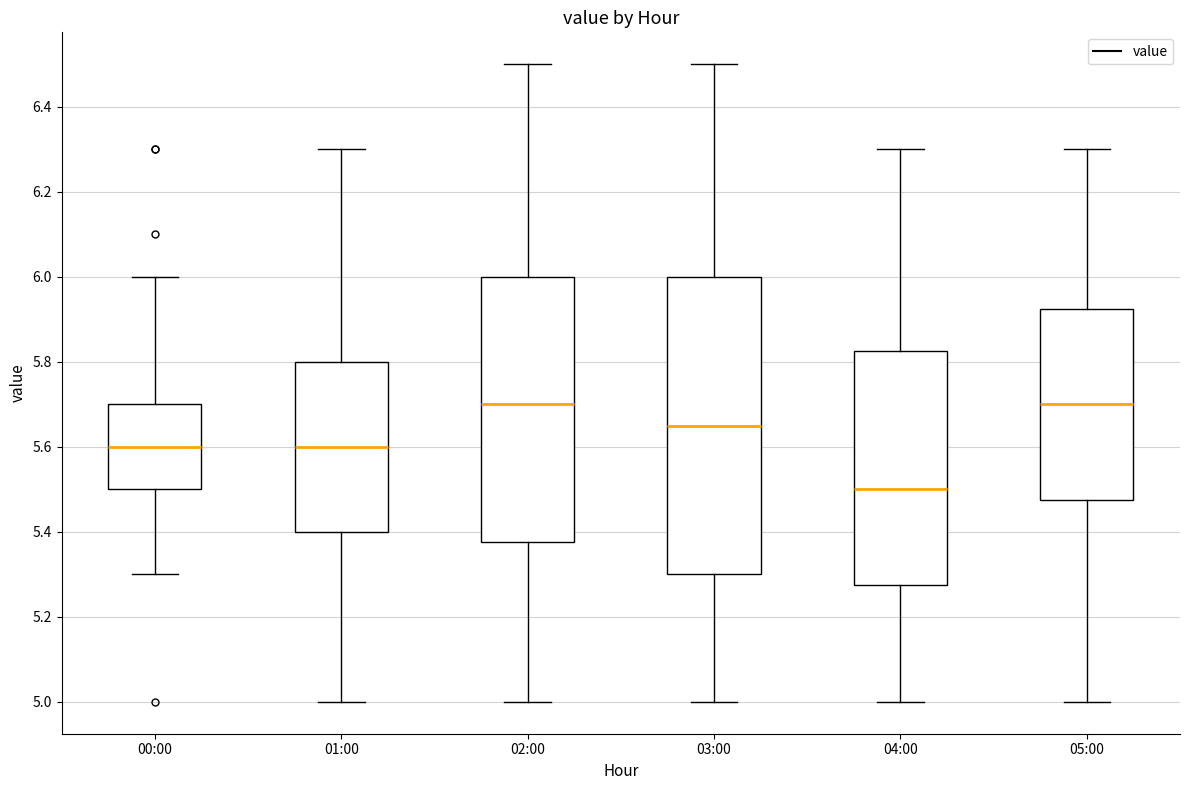

Reading left to right, read every box against the y-axis: the position of its median line, the range the box covers, and the ends of its whiskers. The values are not printed on the chart, so give them approximately, as read against the axis.

00:00: median 5.60, box 5.50 to 5.70, whiskers 5.30 to 6.00
01:00: median 5.60, box 5.40 to 5.80, whiskers 5.00 to 6.30
02:00: median 5.70, box 5.38 to 6.00, whiskers 5.00 to 6.50
03:00: median 5.66, box 5.30 to 6.00, whiskers 5.00 to 6.50
04:00: median 5.50, box 5.28 to 5.82, whiskers 5.00 to 6.30
05:00: median 5.70, box 5.48 to 5.92, whiskers 5.00 to 6.30